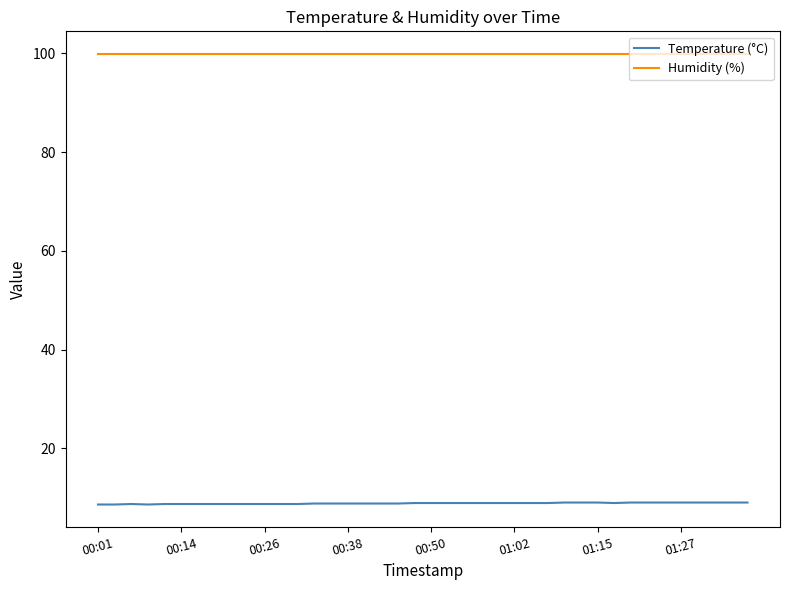

Which series has the largest total across all categories?

Humidity (%)